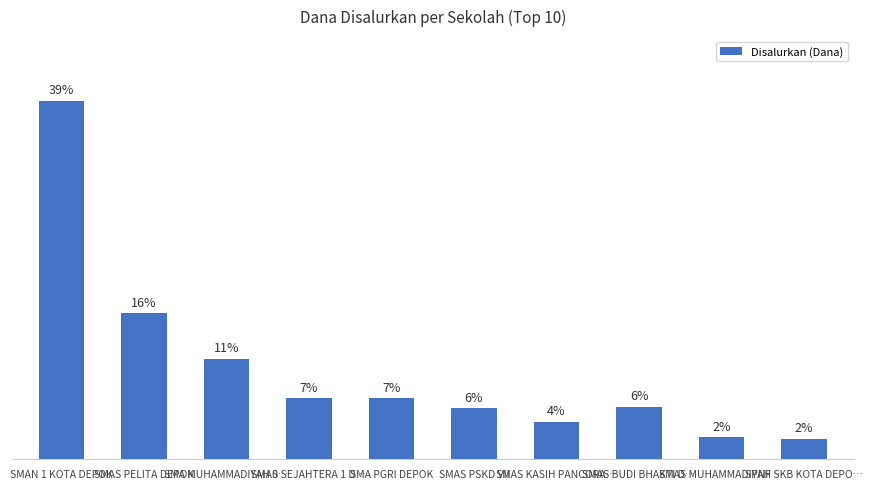

What is the value of the 10th bar from the left?

2.2